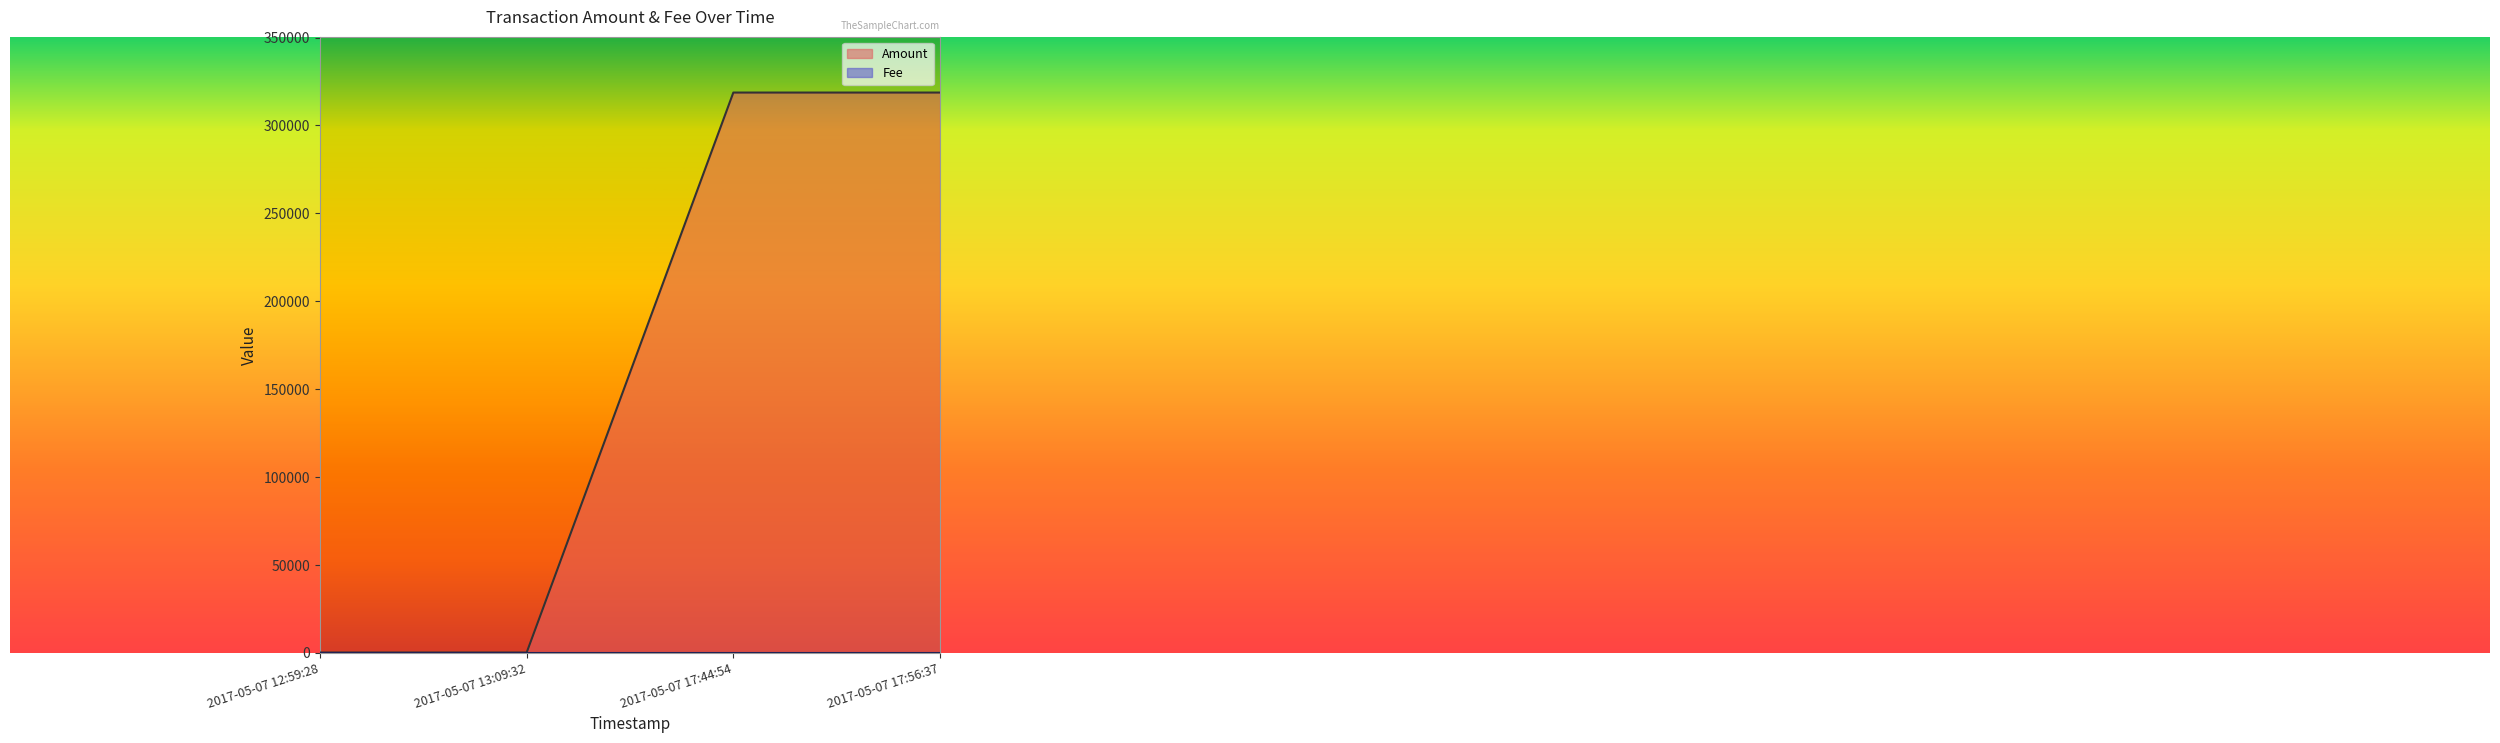

How many series are shown in this chart?

2